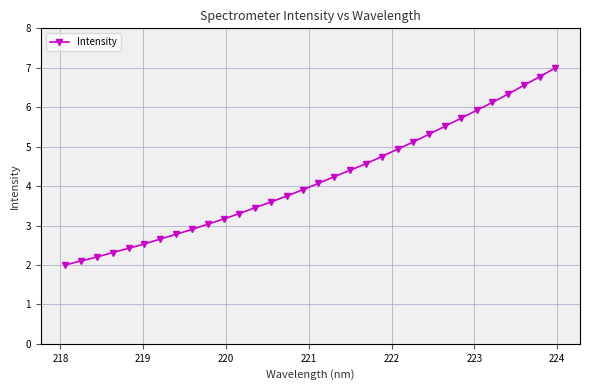

What is the smallest value displayed?

2.0